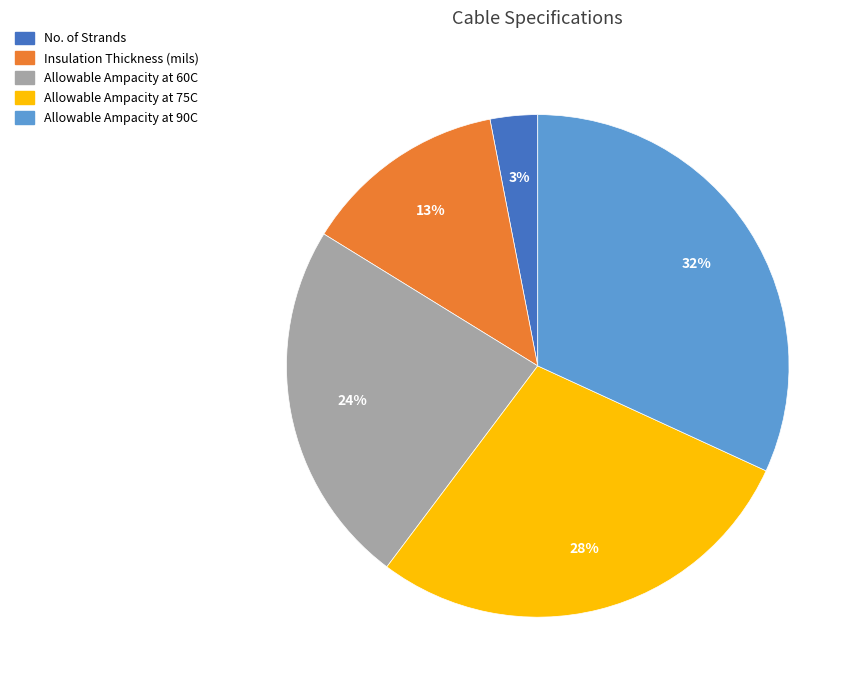

To the nearest percent, what is the difference between the largest and smallest slice percentages?

29%